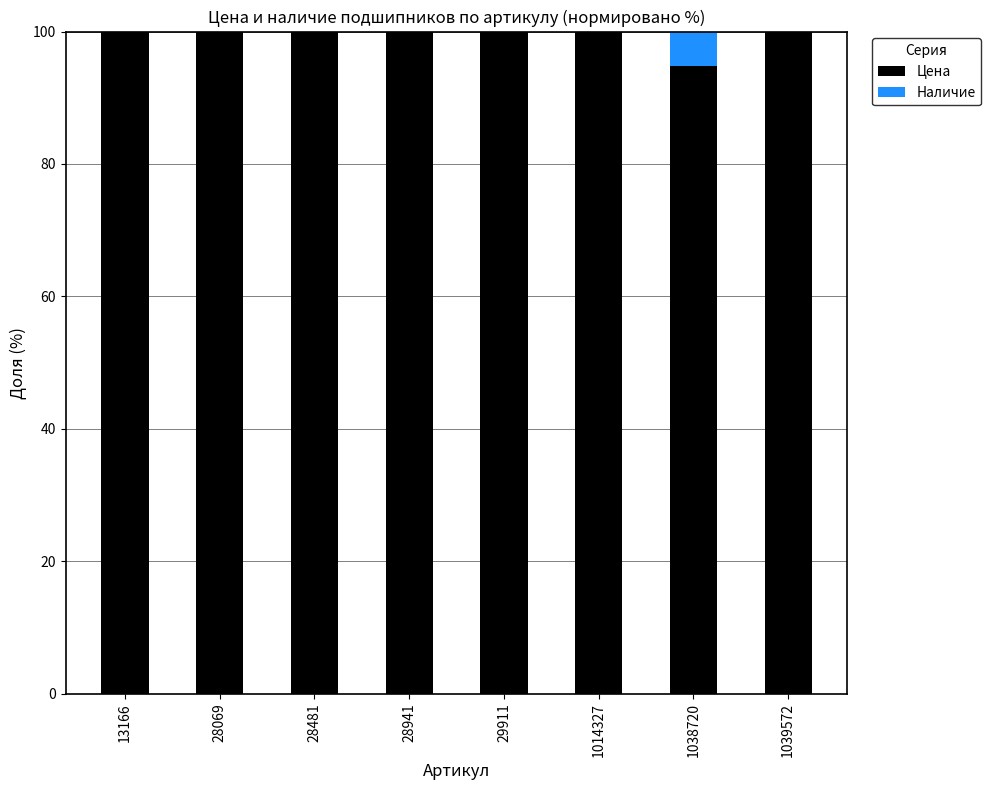

The value of Цена at 1039572 is 130.8. True or false?

False